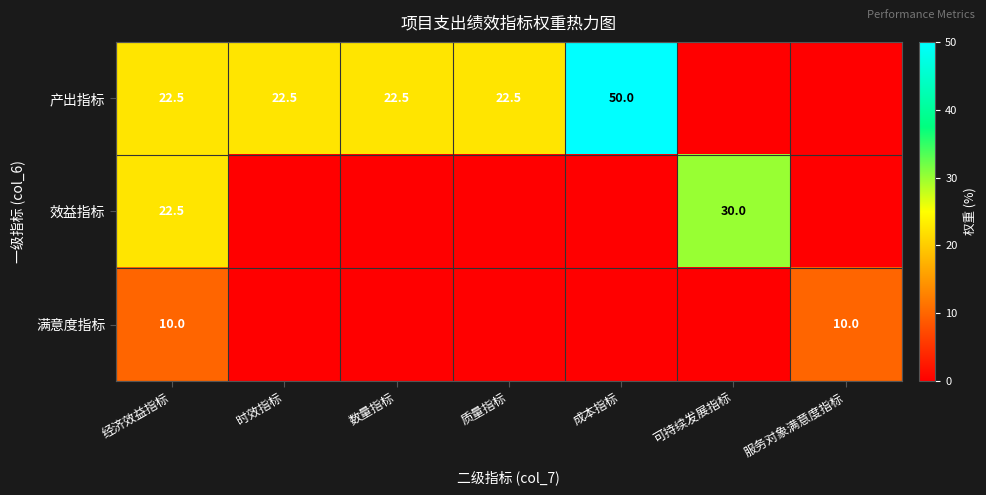

How many categories are shown in the chart?

7